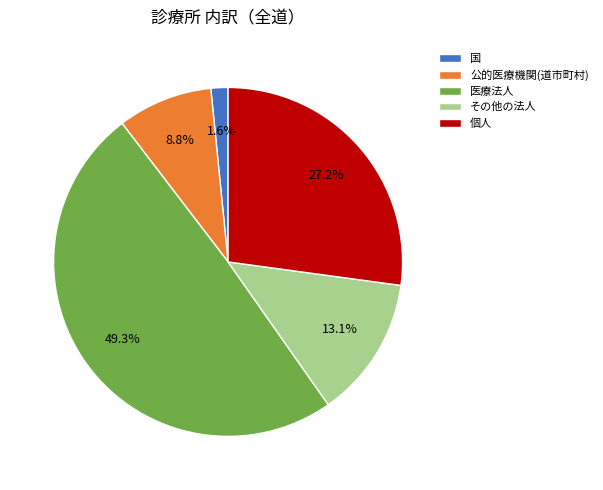

Is the sum of 公的医療機関(道市町村) and 国 greater than half?

No